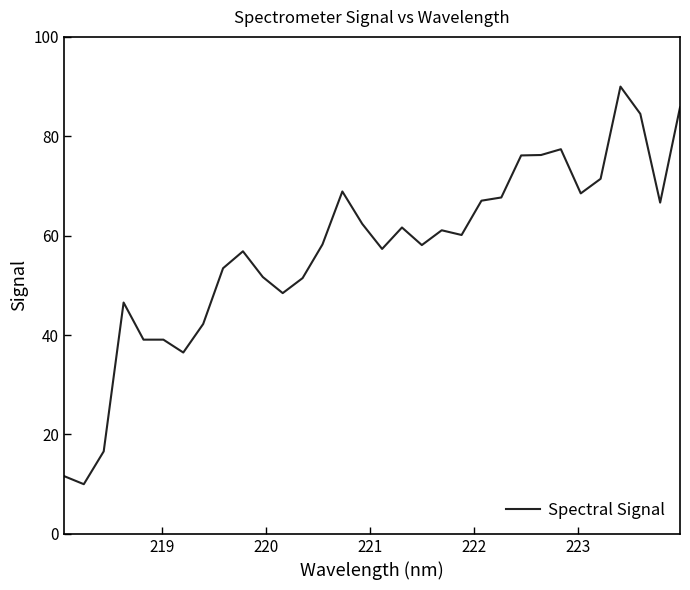

What is the smallest value displayed?

10.0